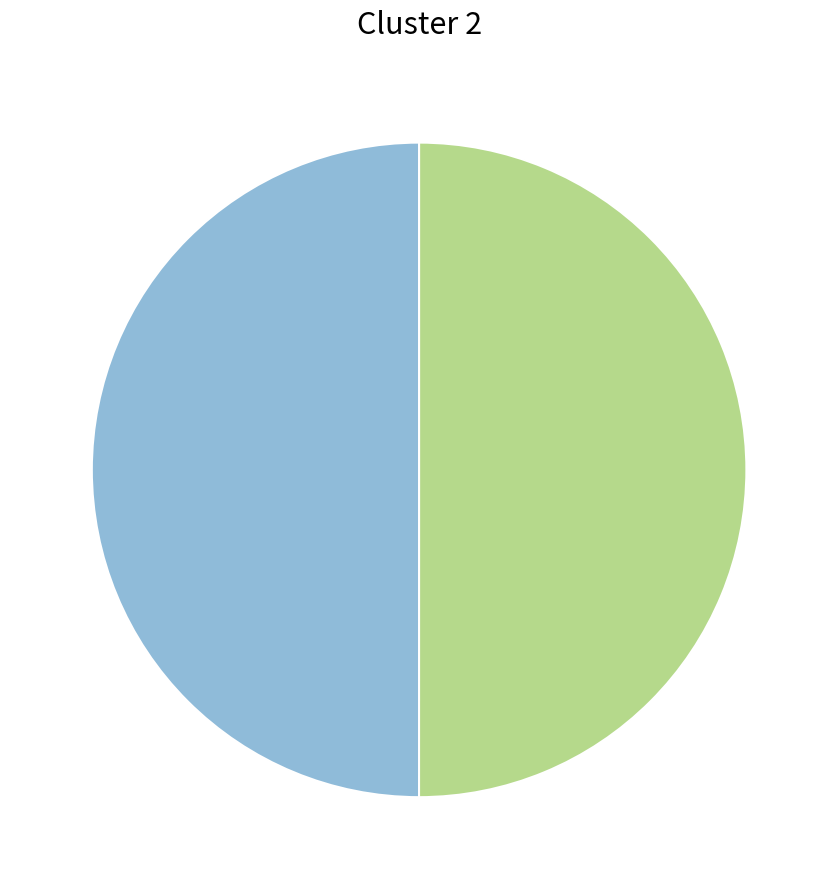

To the nearest percent, what is the average slice percentage?

50%